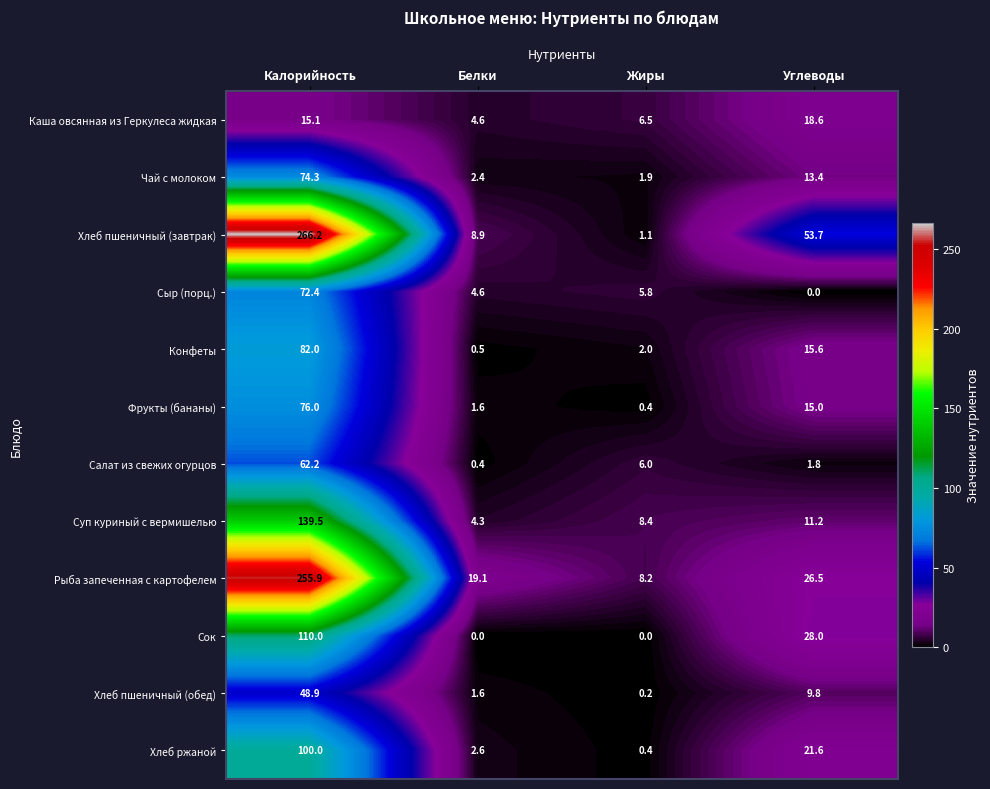

The value of Салат из свежих огурцов at Белки is 0.4. True or false?

True